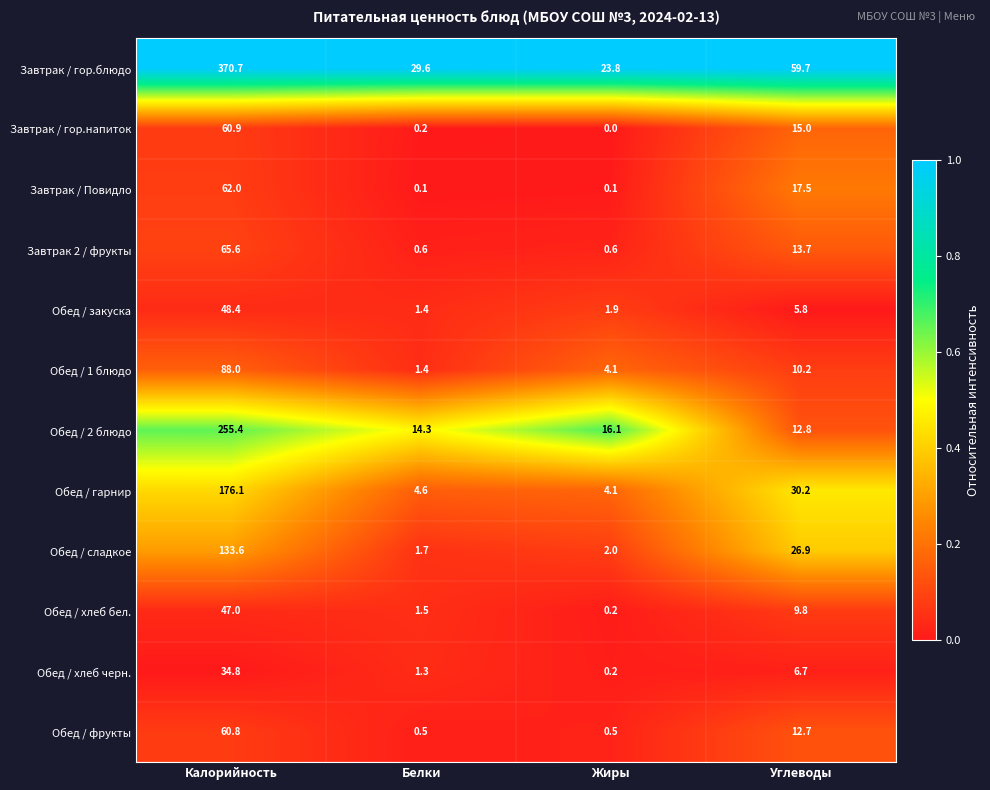

What is the approximate value of Обед / 2 блюдо at Белки?

14.3